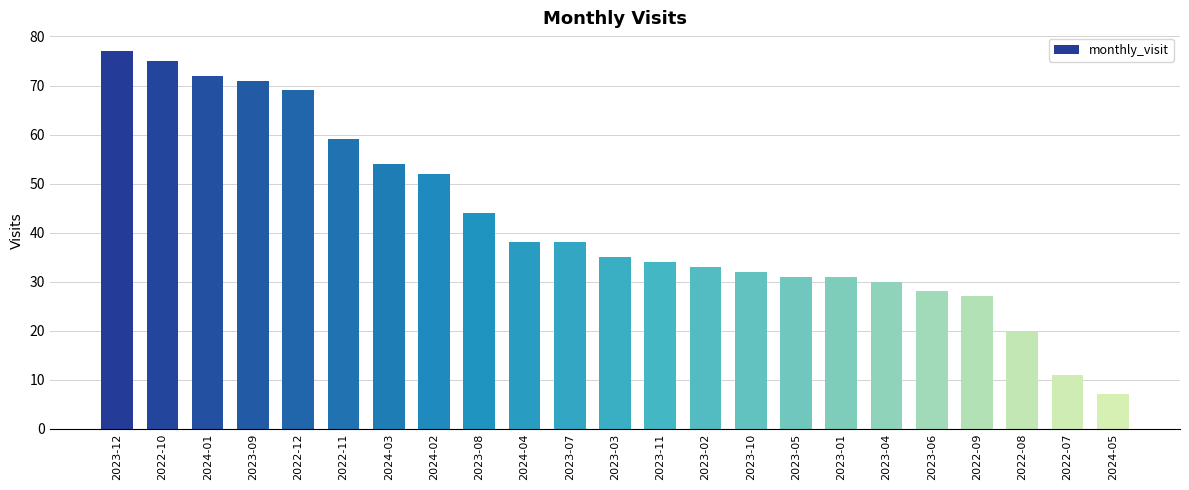

What is the minimum value shown in the chart?

7